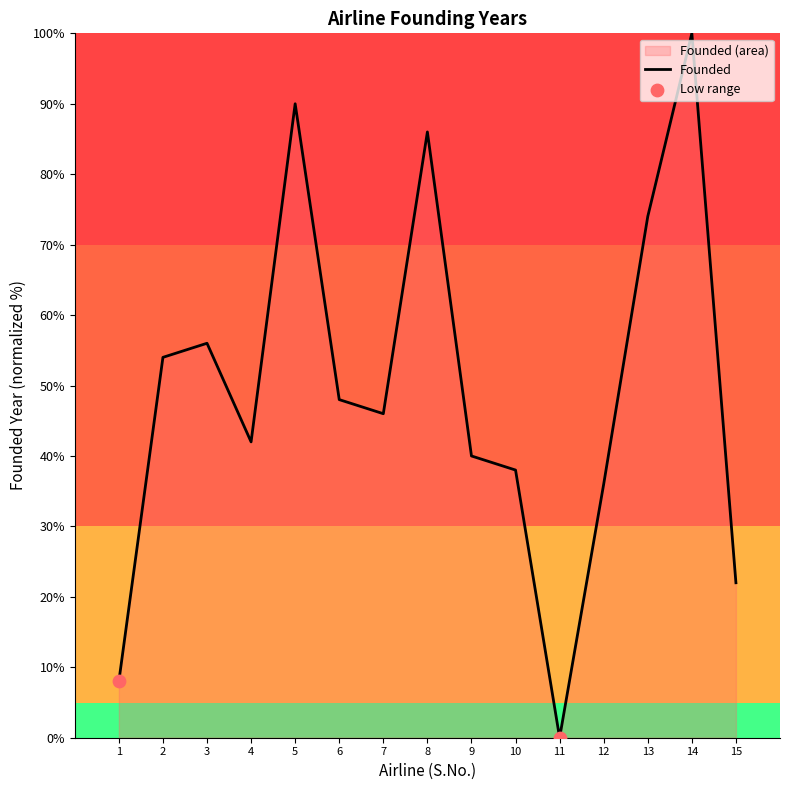

What is the change in value from 2 to 9?

-14.0